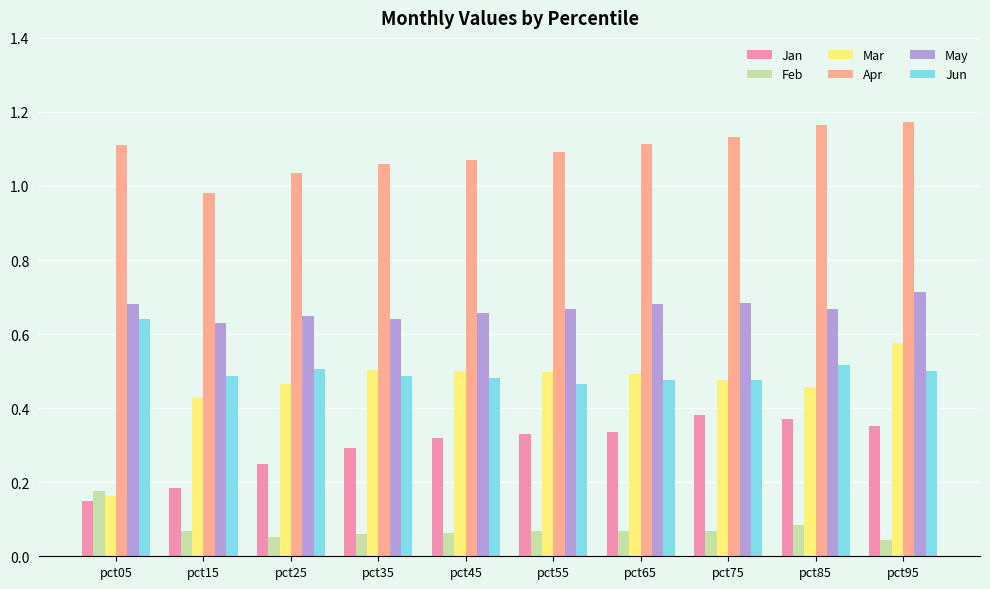

What is the total value across all series at pct35?

3.0